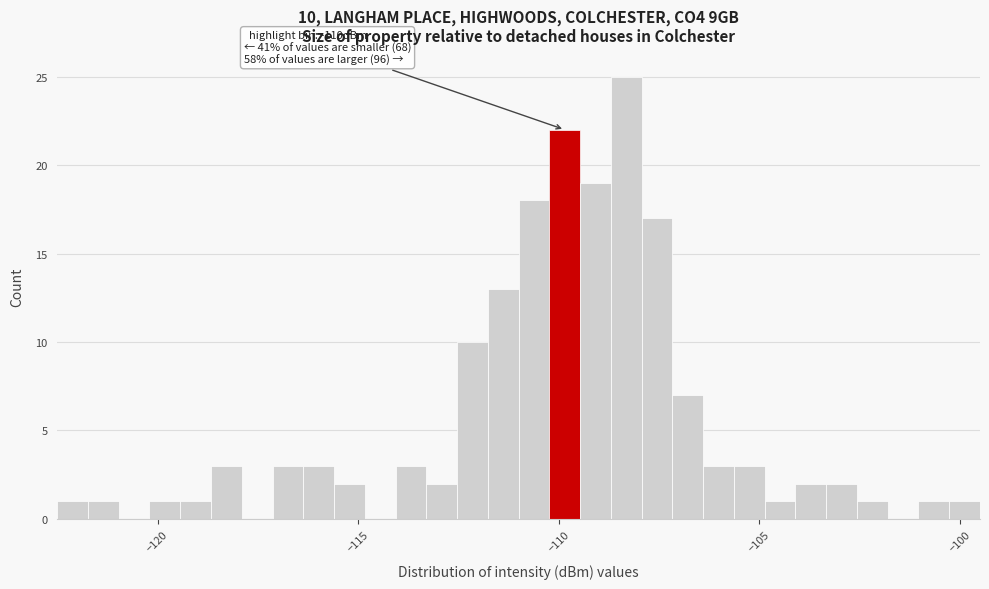

Read against the x-axis, roughly where is the centre of the tallest bar?

-108.5